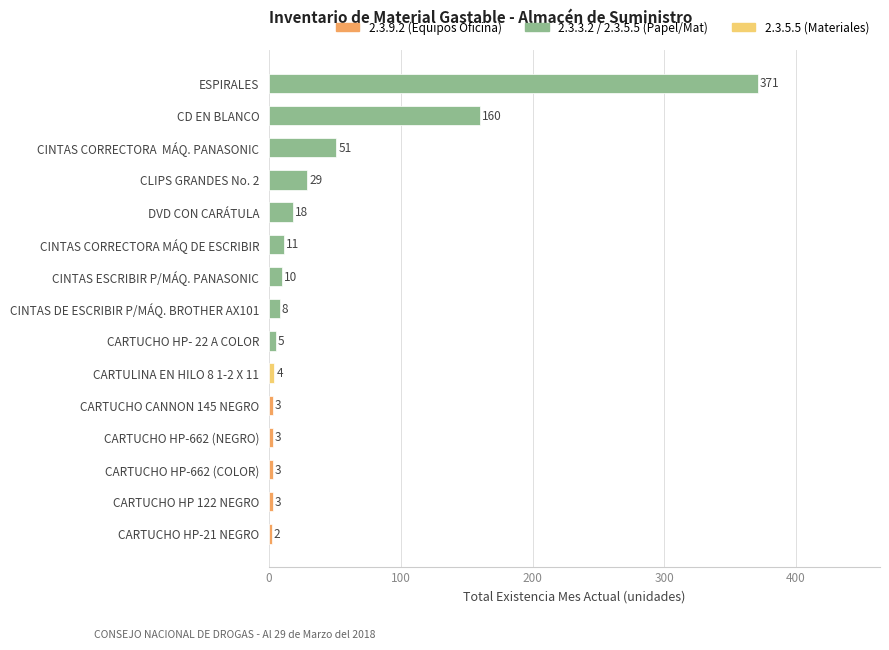

What is the maximum value shown in the chart?

371